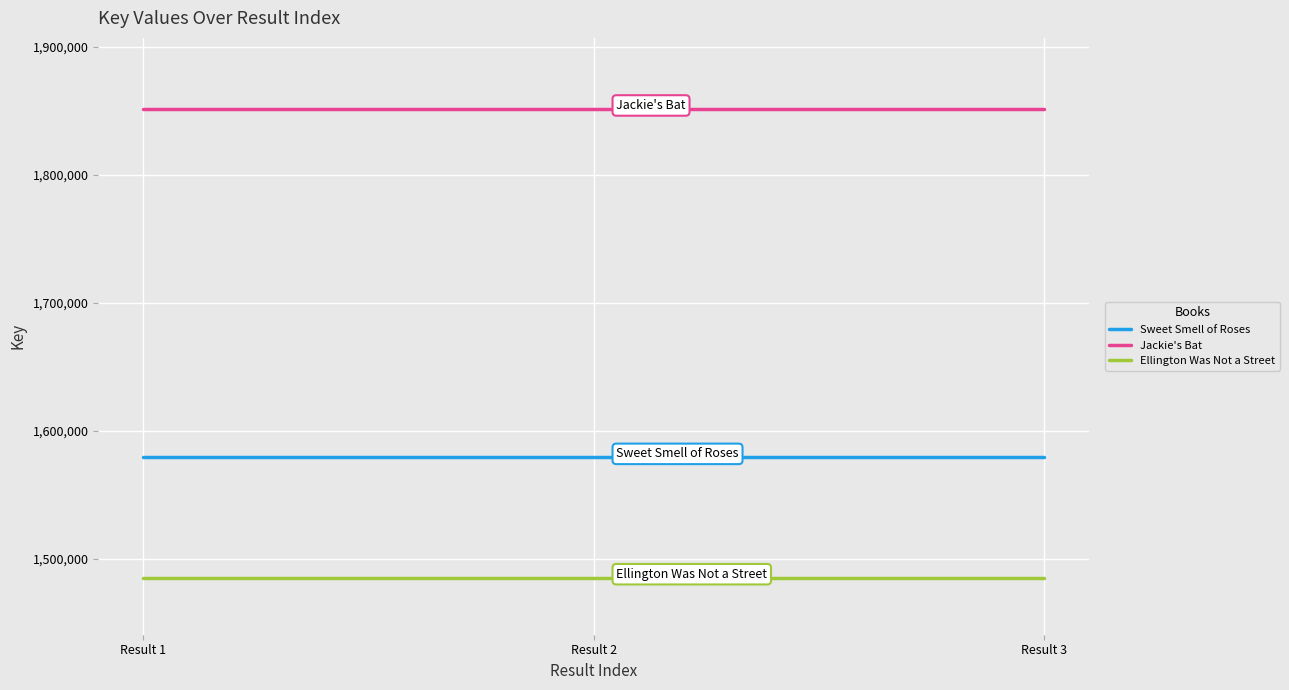

Rank the series at Result 2 from highest to lowest value.

Jackie's Bat, Sweet Smell of Roses, Ellington Was Not a Street